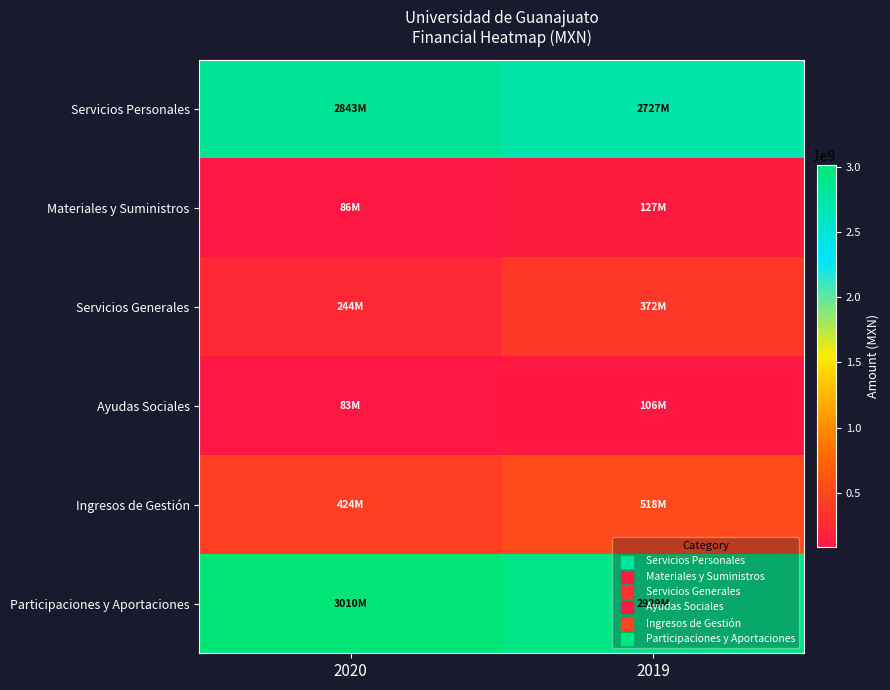

At how many categories does at least one series exceed 2884160517?

2